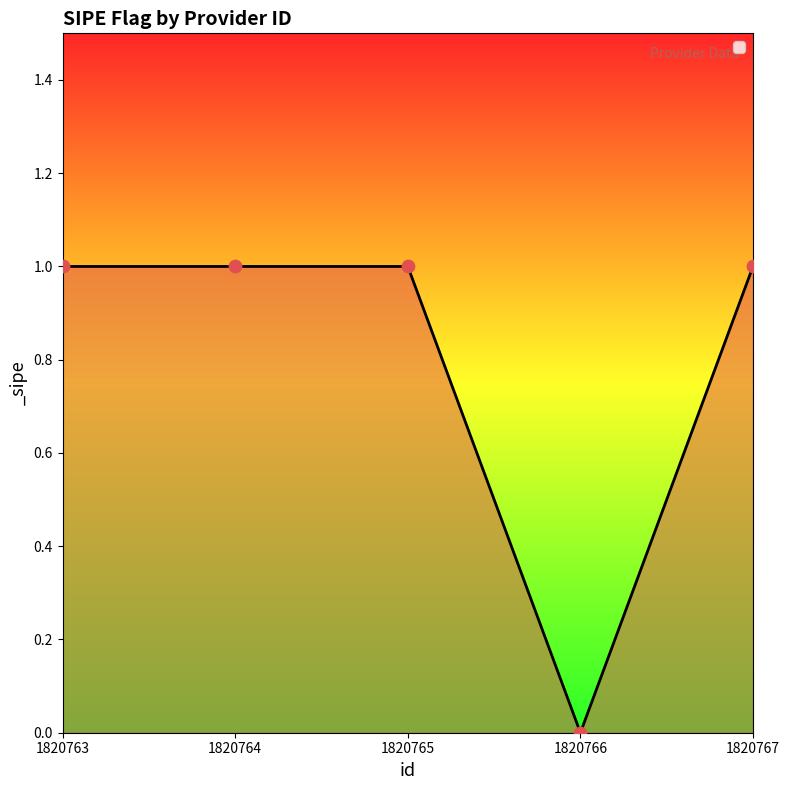

What is the change in value from 1820766 to 1820767?

+1